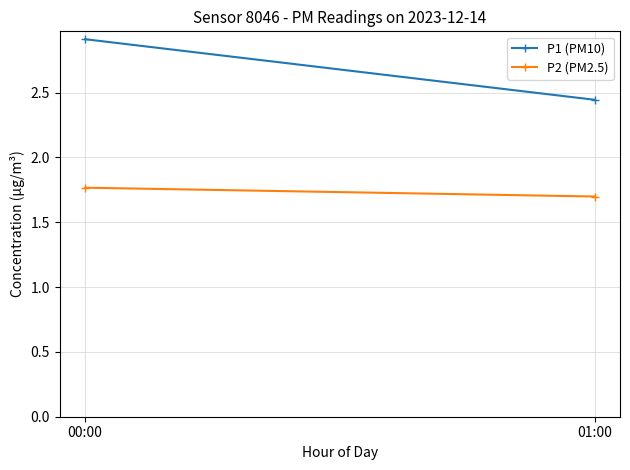

What value does the P1 (PM10) series have at 00:00?

2.9